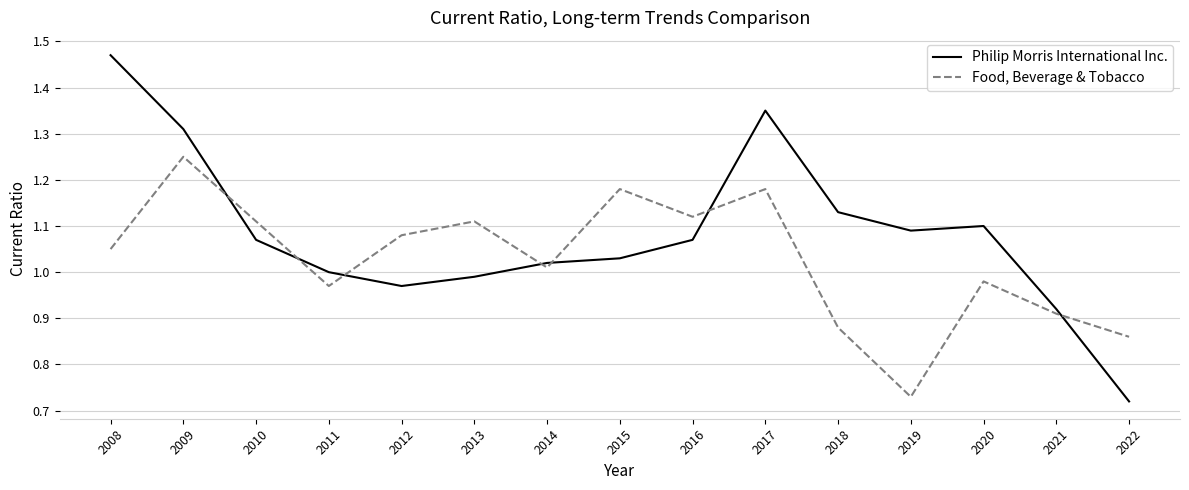

At which label does Food, Beverage & Tobacco reach its minimum?

2019